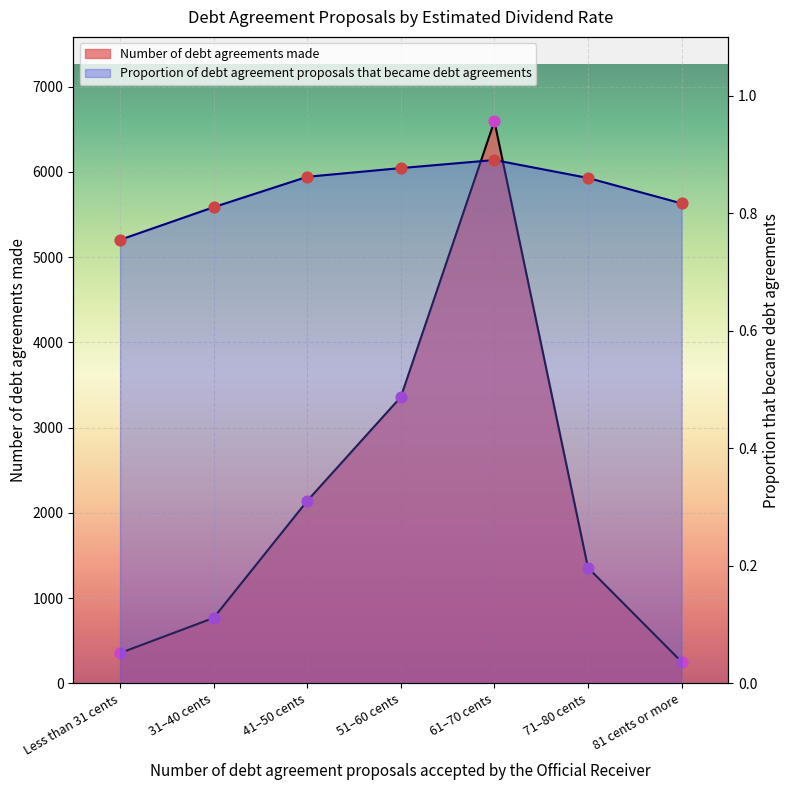

Is the value of Number of debt agreements made at 31–40 cents greater than the value of Proportion of debt agreement proposals that became debt agreements at 51–60 cents?

Yes